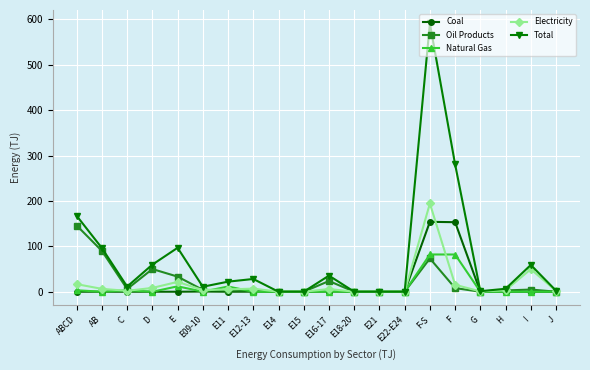

How many series are shown in this chart?

5